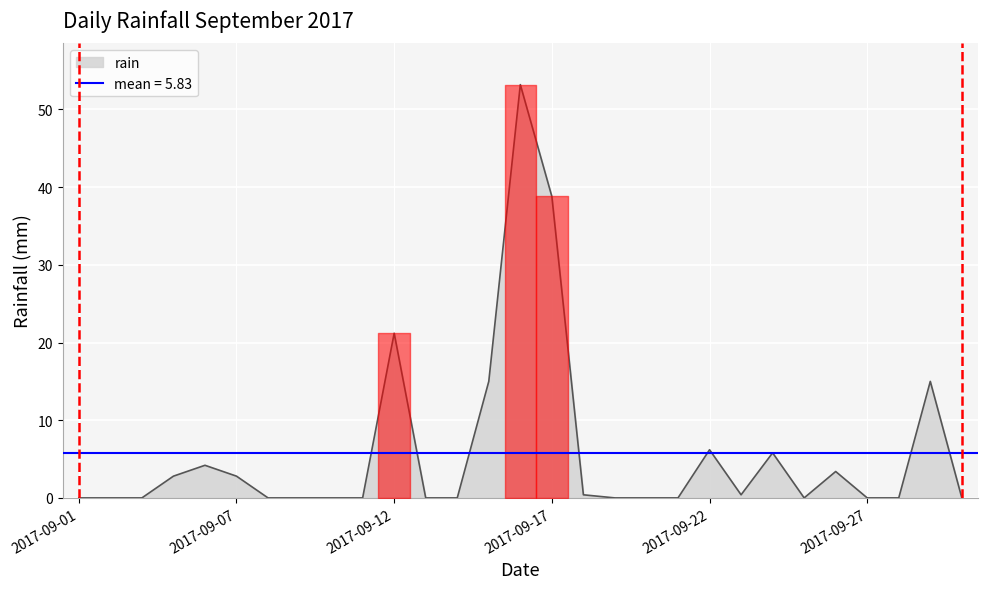

The chart shows a value of 2.8 at 2017-09-05. True or false?

True